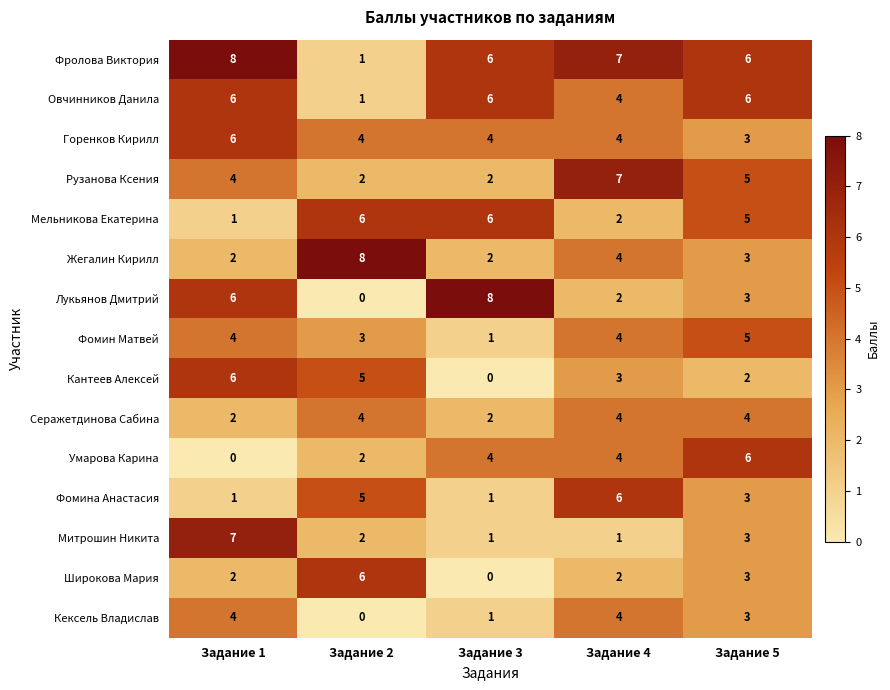

Which series has the largest total across all categories?

Фролова Виктория